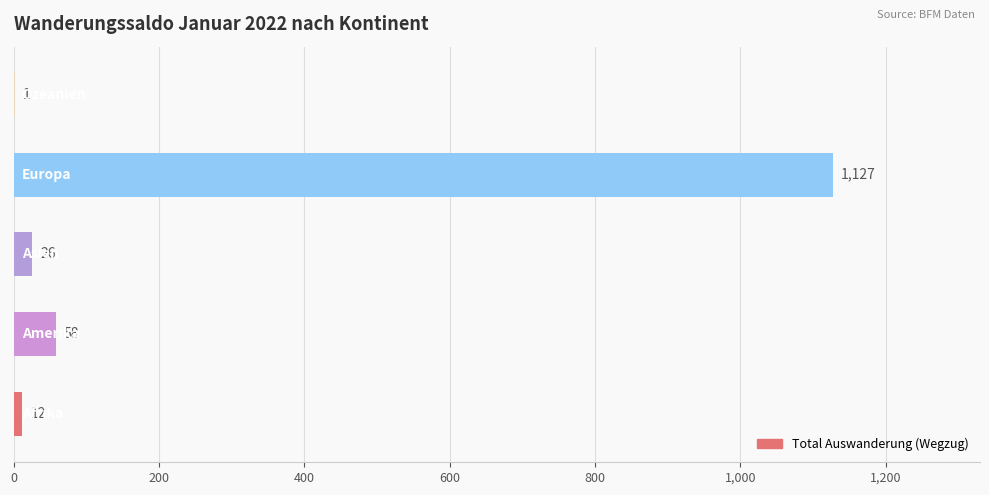

What is the greatest value displayed?

1127